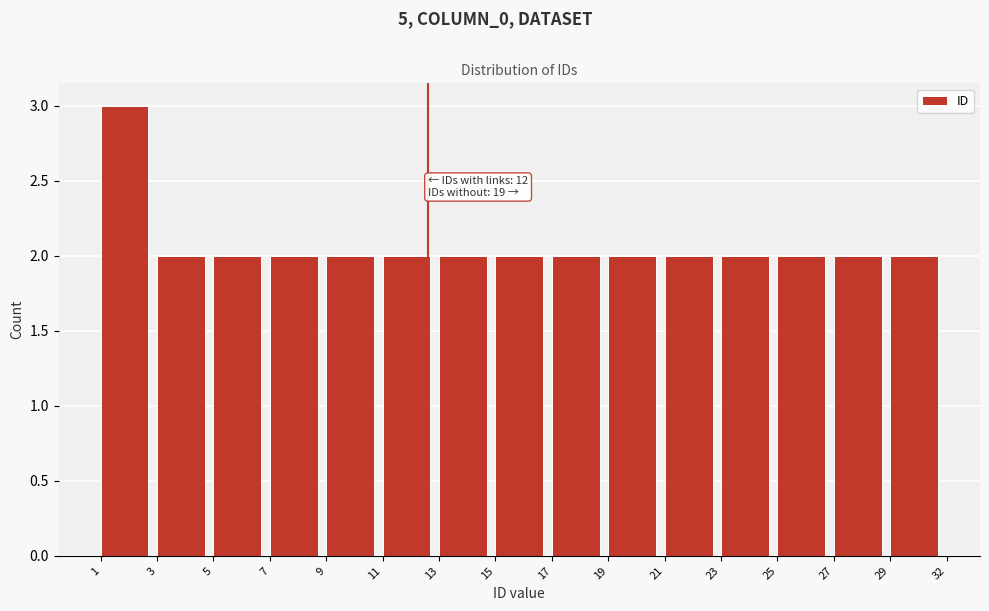

Reading left to right, list all the values displayed in this chart.

3	2	2	2	2	2	2	2	2	2	2	2	2	2	2